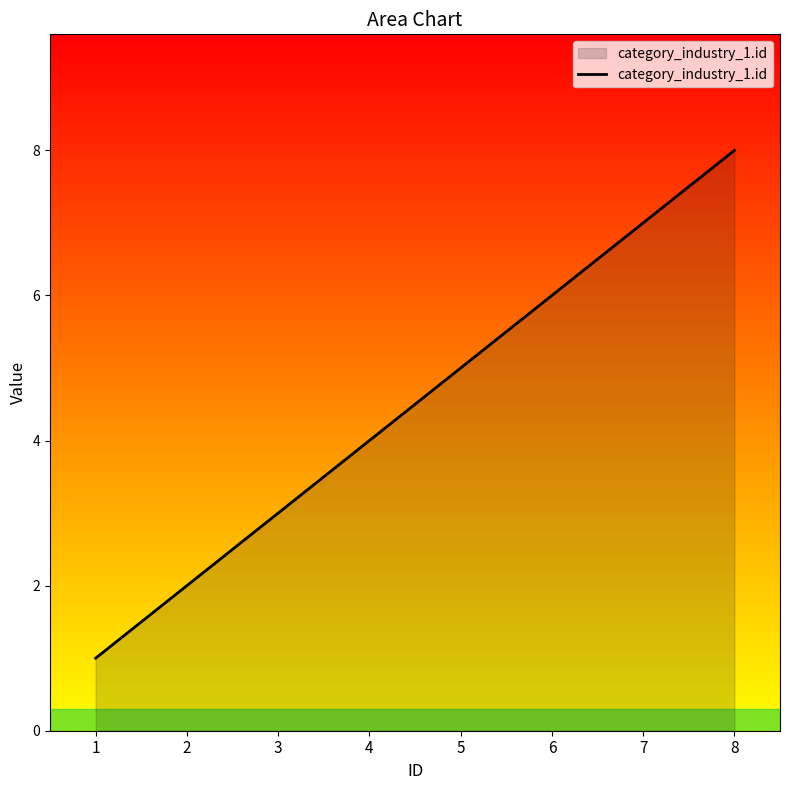

Count the number of categories in the chart.

8